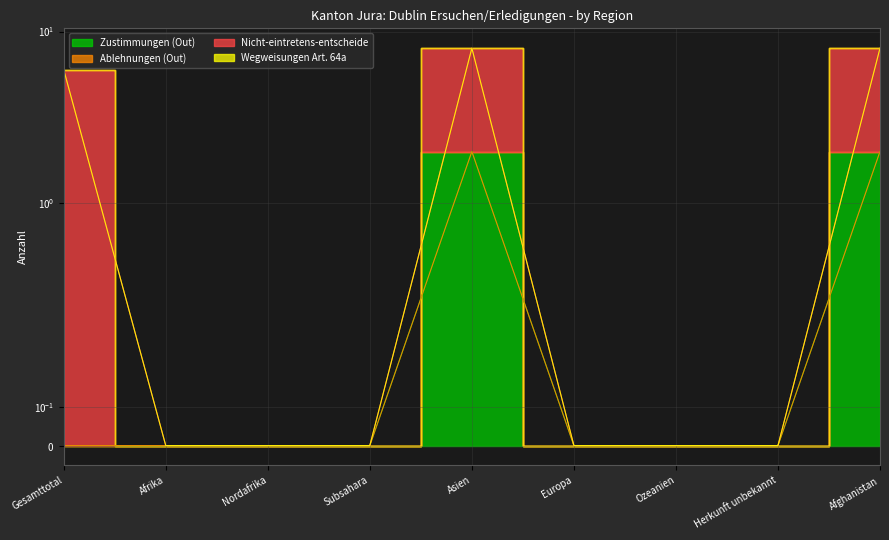

List the labels in order of Nicht-eintretens-entscheide value, largest first.

Asien, Afghanistan, Gesamttotal, Afrika, Nordafrika, Subsahara, Europa, Ozeanien, Herkunft unbekannt